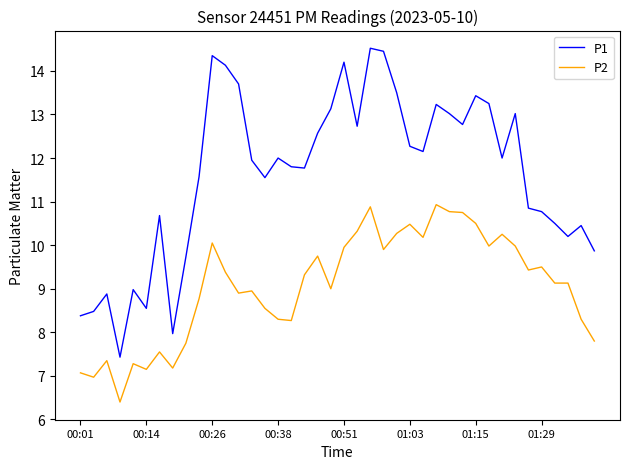

Which series has the largest range (max minus min)?

P1